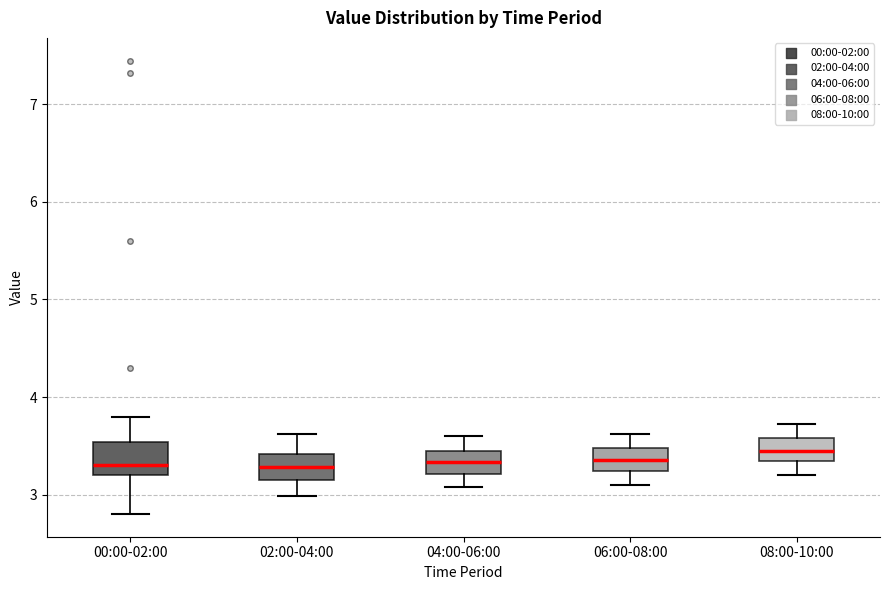

Reading left to right, transcribe this box plot: for each box, give where its median line is, the range the box spans, and where its two whiskers end, as read against the y-axis. The values are not printed on the chart, so give them approximately, as read against the axis.

00:00-02:00: median 3.3, box 3.2 to 3.5, whiskers 2.8 to 3.8
02:00-04:00: median 3.3, box 3.2 to 3.4, whiskers 3.0 to 3.6
04:00-06:00: median 3.3, box 3.2 to 3.5, whiskers 3.1 to 3.6
06:00-08:00: median 3.4, box 3.2 to 3.5, whiskers 3.1 to 3.6
08:00-10:00: median 3.5, box 3.3 to 3.6, whiskers 3.2 to 3.7